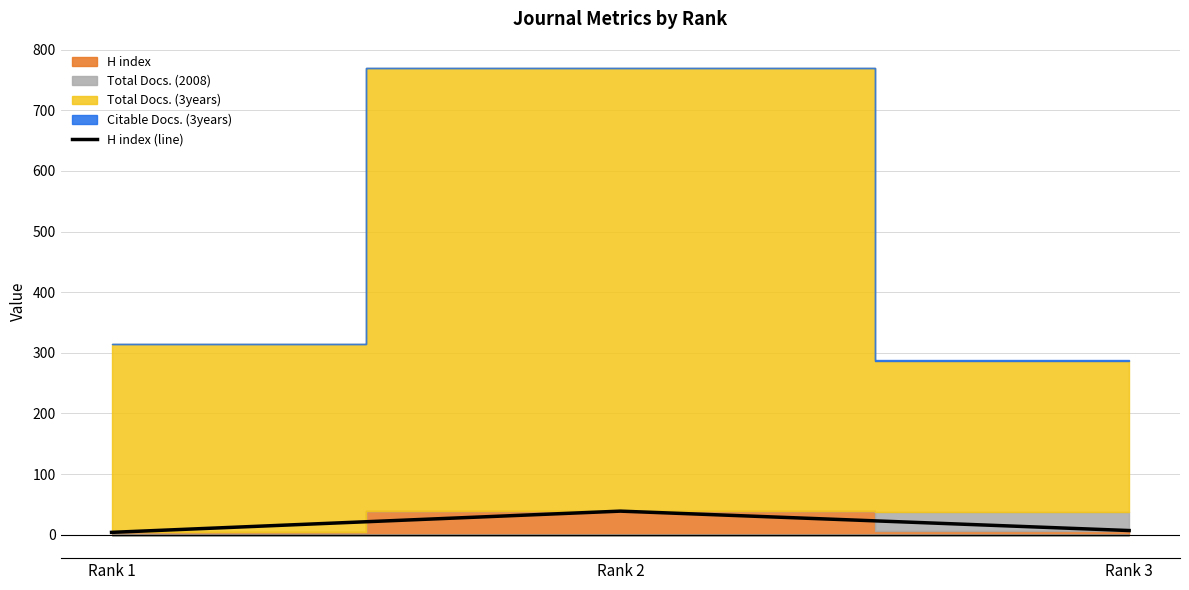

Reading left to right, extract all data points from this chart.

Rank 1=4	Rank 2=39	Rank 3=7